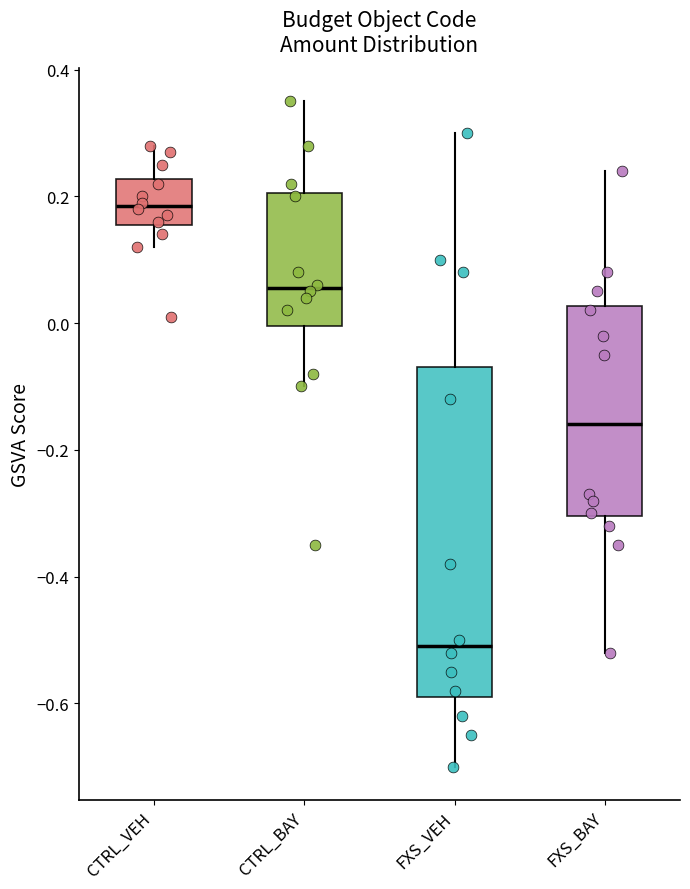

Reading left to right, read every box against the y-axis: the position of its median line, the range the box covers, and the ends of its whiskers. The values are not printed on the chart, so give them approximately, as read against the axis.

CTRL_VEH: median 0.18, box 0.16 to 0.22, whiskers 0.12 to 0.28
CTRL_BAY: median 0.06, box 0.00 to 0.20, whiskers -0.10 to 0.36
FXS_VEH: median -0.50, box -0.58 to -0.06, whiskers -0.70 to 0.30
FXS_BAY: median -0.16, box -0.30 to 0.02, whiskers -0.52 to 0.24